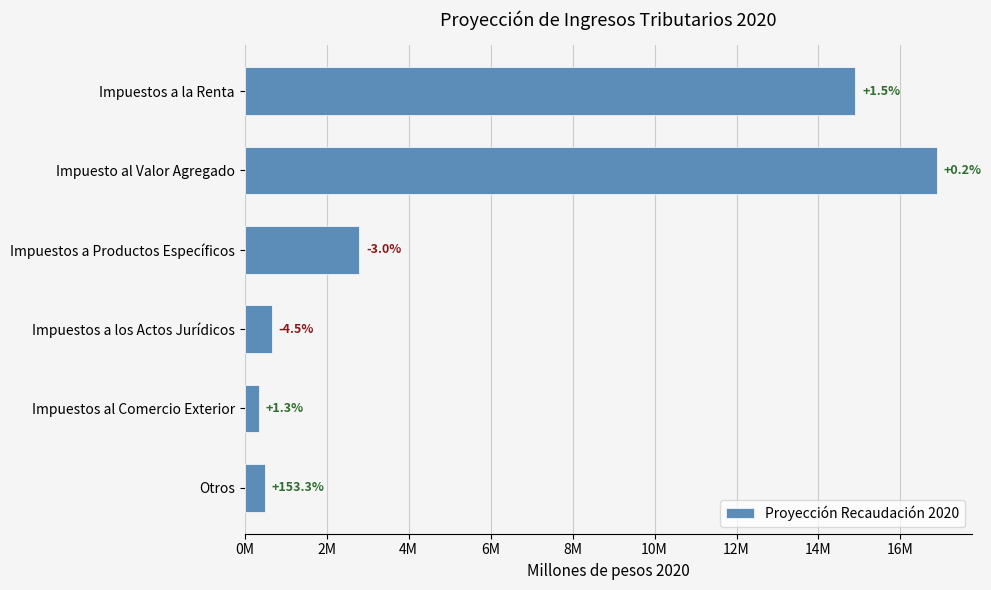

Are the bars horizontal?

Yes